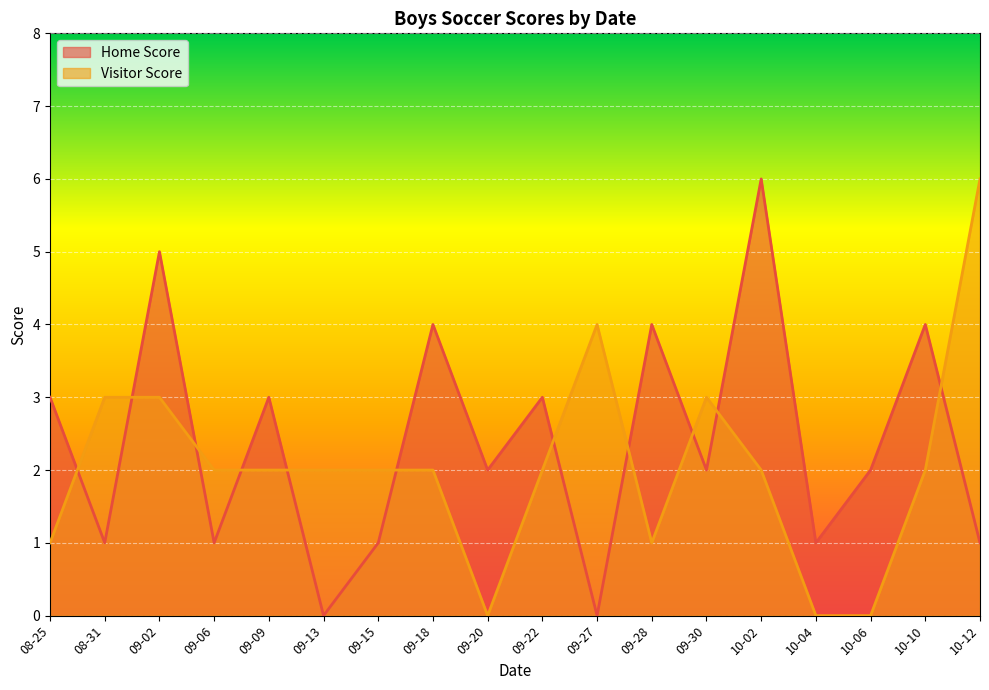

At how many categories does at least one series exceed 5?

2